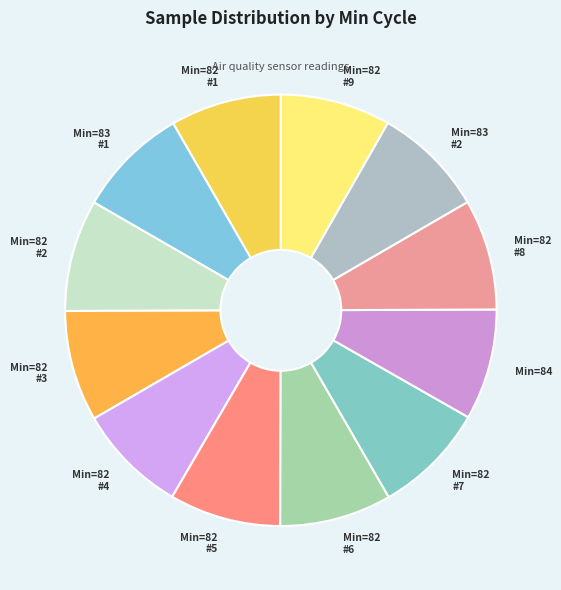

Is Min=82 #6 the majority of the pie?

No